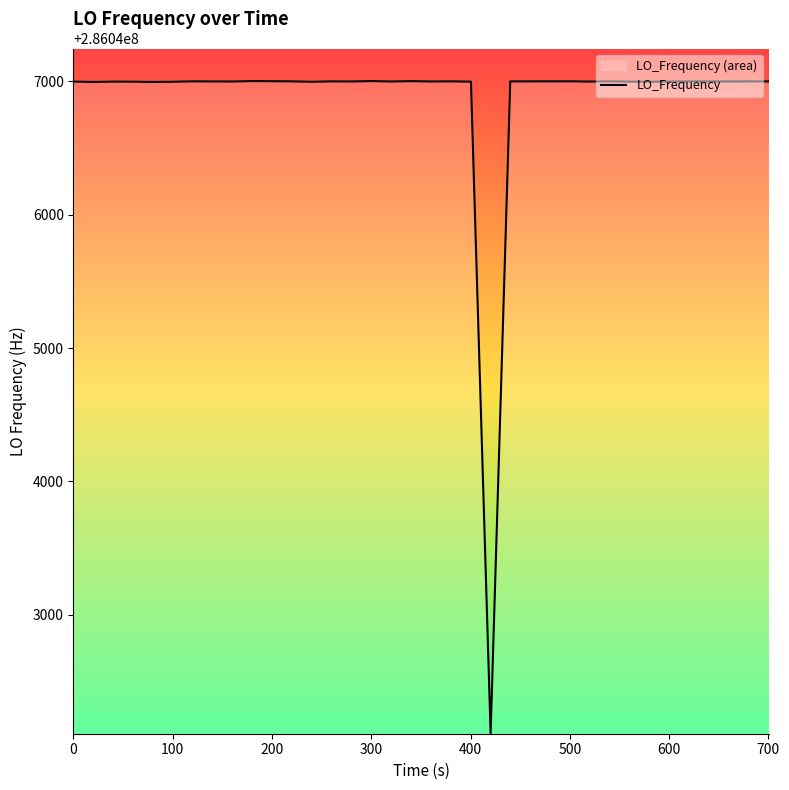

What is the smallest value displayed?

286042108.4